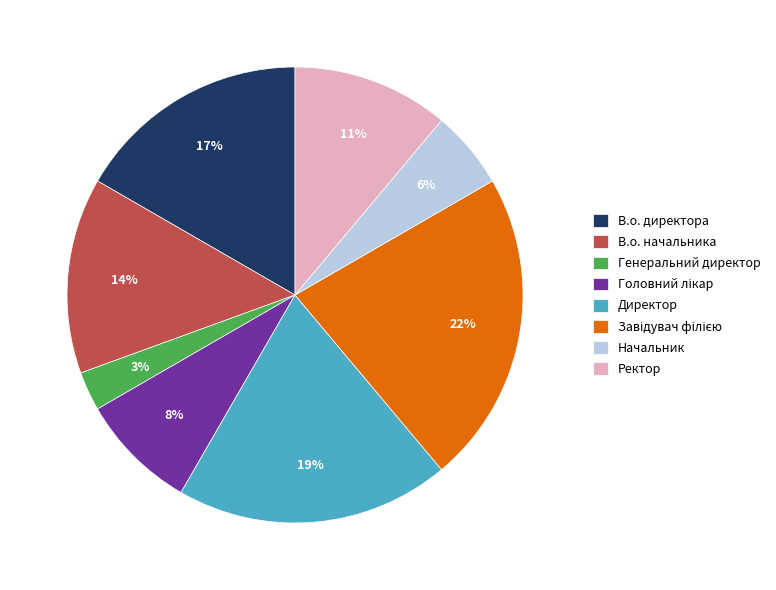

To the nearest percent, what is the difference between the largest and smallest slice percentages?

19%